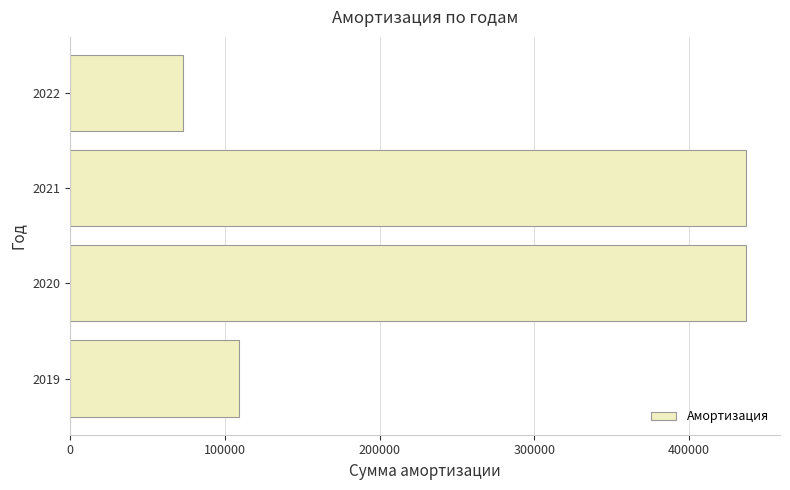

At which category does the chart reach its minimum across all series?

2022